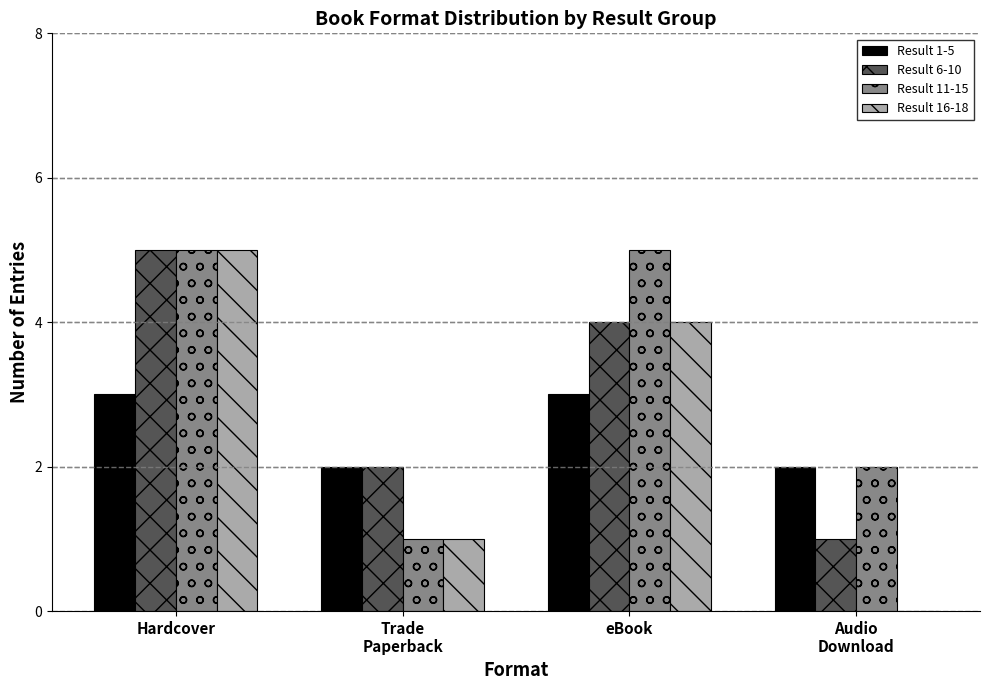

Is it true that Result 16-18 equals 2 at eBook?

False